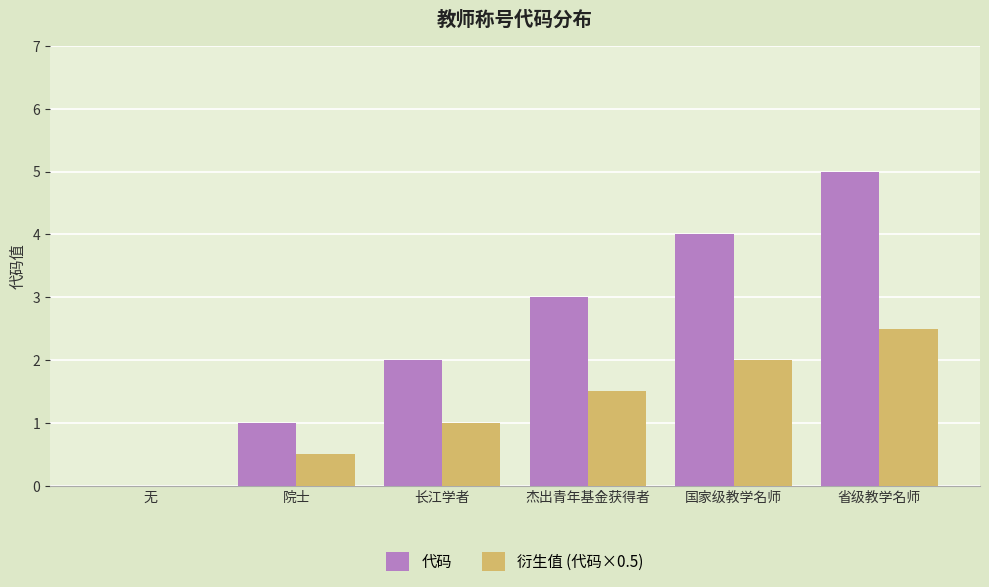

Is the value of 代码 at 省级教学名师 greater than the value of 衍生值 (代码×0.5) at 省级教学名师?

Yes